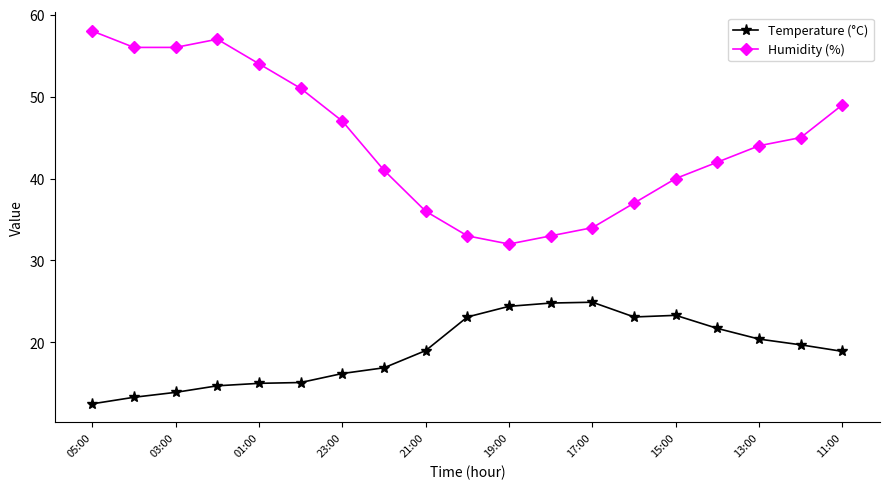

Which series has the largest total across all categories?

Humidity (%)